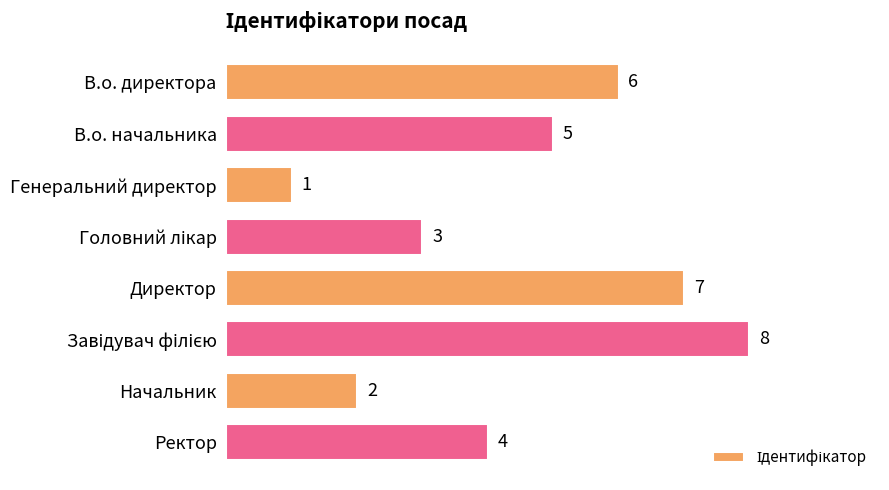

What is the change in value from Директор to Начальник?

-5